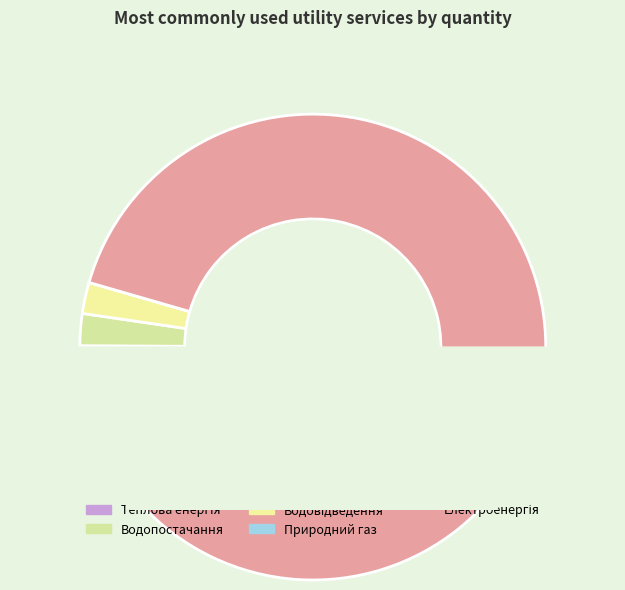

To the nearest percent, what is the difference between the largest and smallest slice percentages?

96%